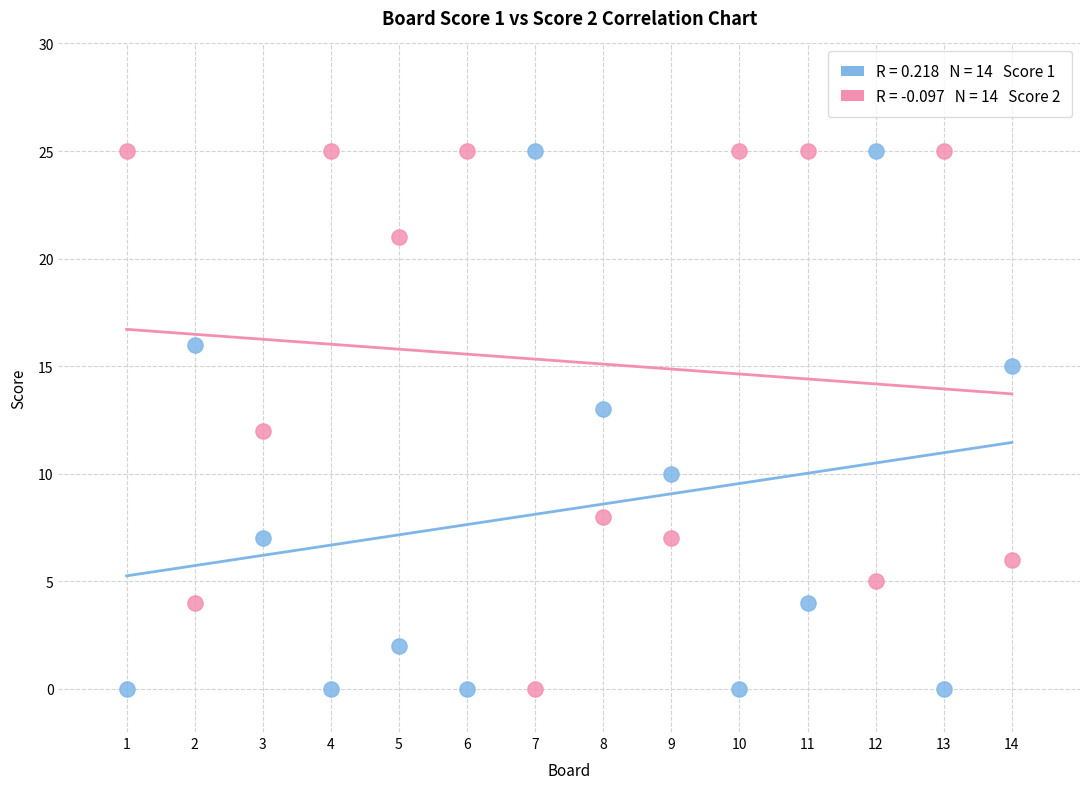

Across all data points, what is the range of Y values (max minus min)?

25